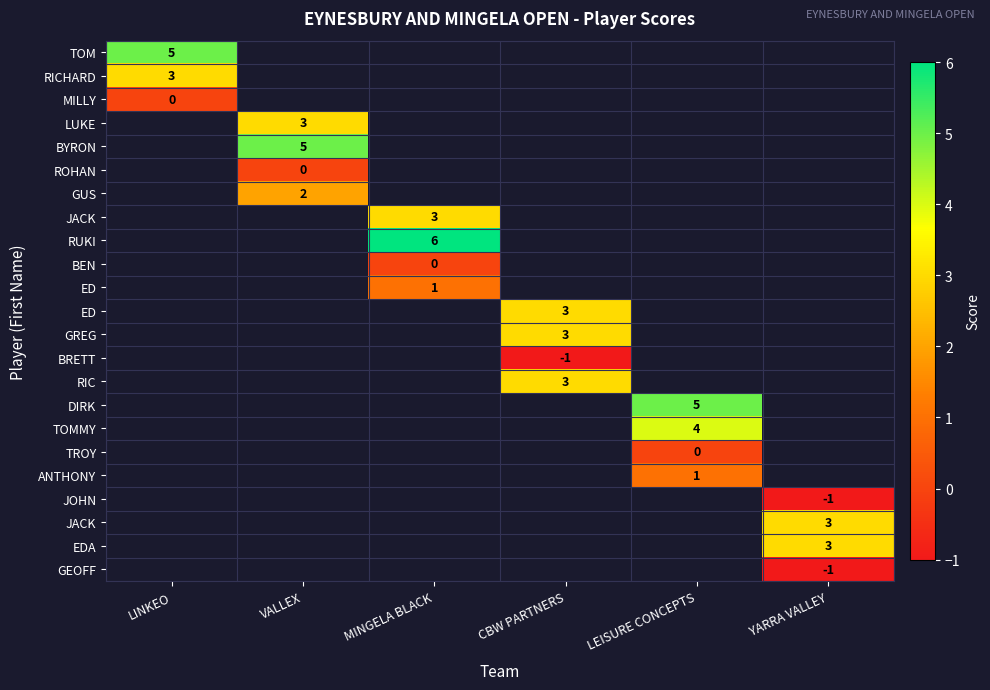

Which label corresponds to the smallest value in the chart?

CBW PARTNERS